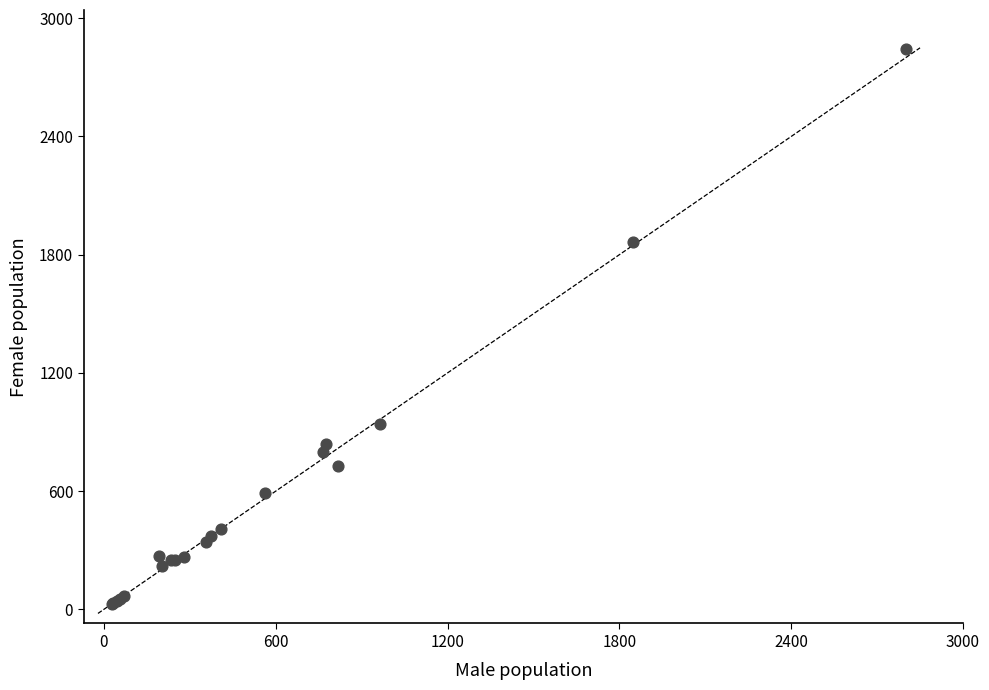

What Y value in the scatter plot is closest to 1435?

1862